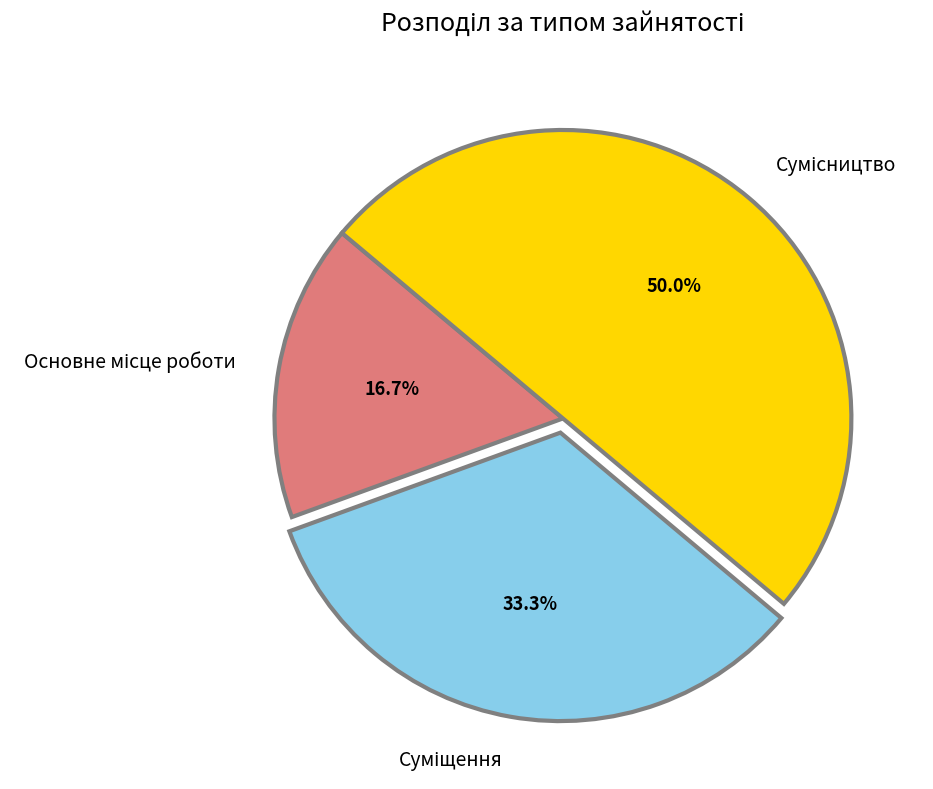

Between Сумісництво and Основне місце роботи, which is larger?

Сумісництво